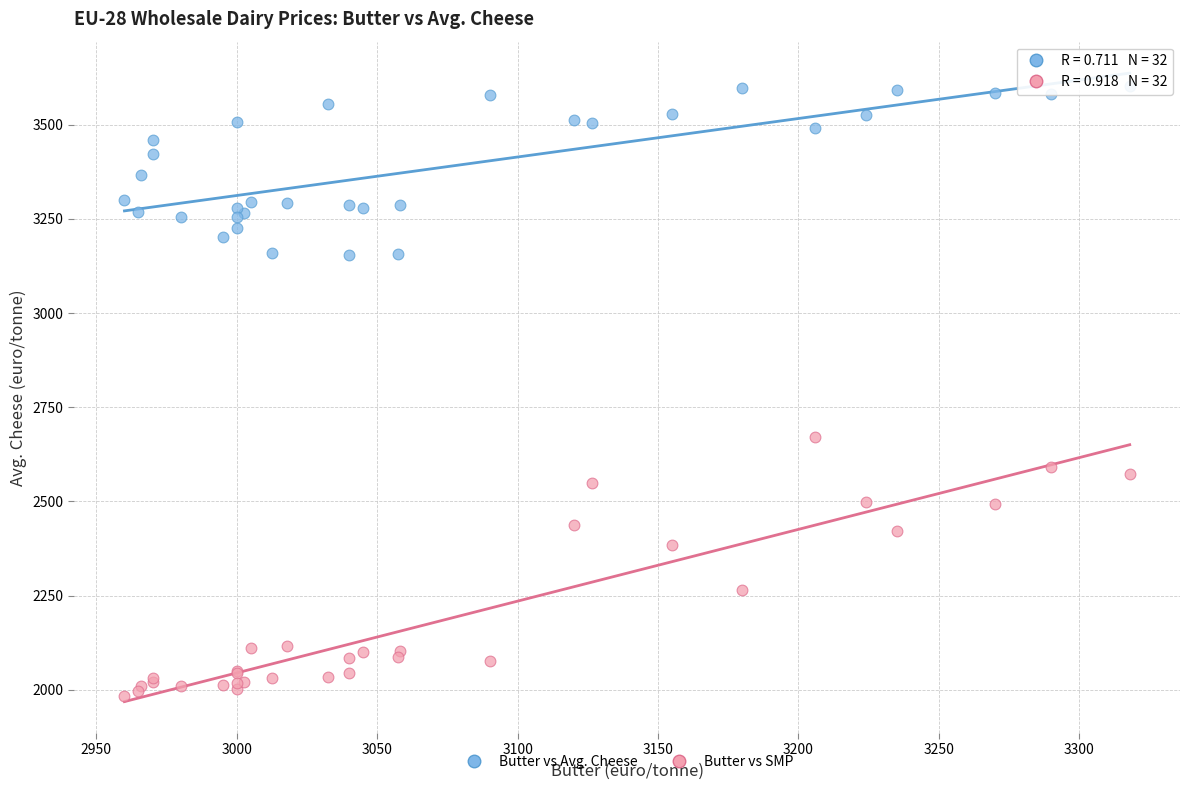

Which series has the largest Y range (max minus min)?

Butter vs SMP